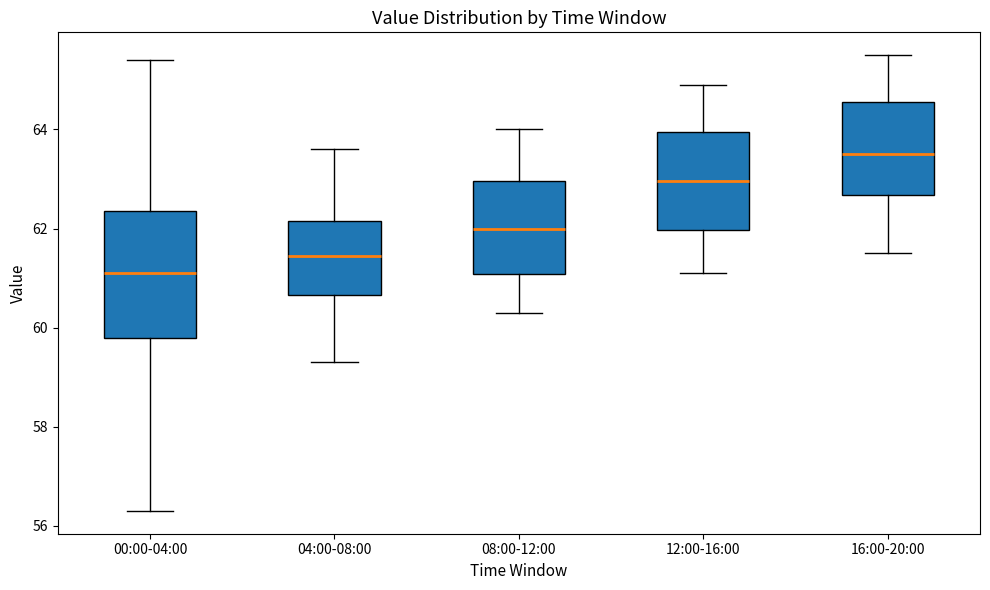

Where does the lower whisker of the box for 12:00-16:00 end on the y-axis? The values are not printed on the chart, so give them approximately, as read against the axis.

61.2